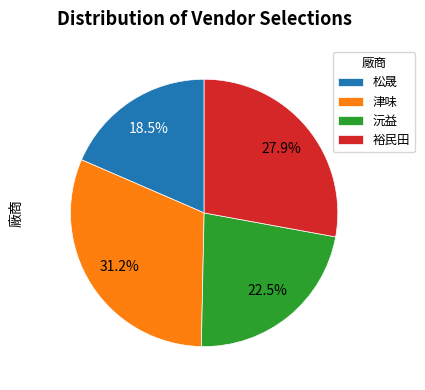

Does any single category account for the majority?

No